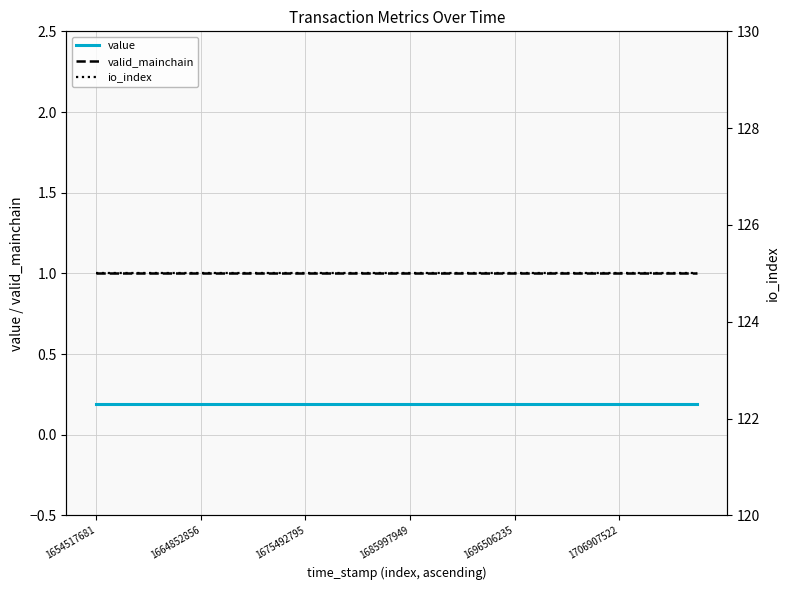

Reading right to left, extract all data points from this chart.

value: 0.2	0.2	0.2	0.2	0.2	0.2	0.2	0.2	0.2	0.2	0.2	0.2	0.2	0.2	0.2	0.2	0.2	0.2	0.2	0.2	0.2	0.2	0.2	0.2
valid_mainchain: 1.0	1.0	1.0	1.0	1.0	1.0	1.0	1.0	1.0	1.0	1.0	1.0	1.0	1.0	1.0	1.0	1.0	1.0	1.0	1.0	1.0	1.0	1.0	1.0
io_index: 125.0	125.0	125.0	125.0	125.0	125.0	125.0	125.0	125.0	125.0	125.0	125.0	125.0	125.0	125.0	125.0	125.0	125.0	125.0	125.0	125.0	125.0	125.0	125.0